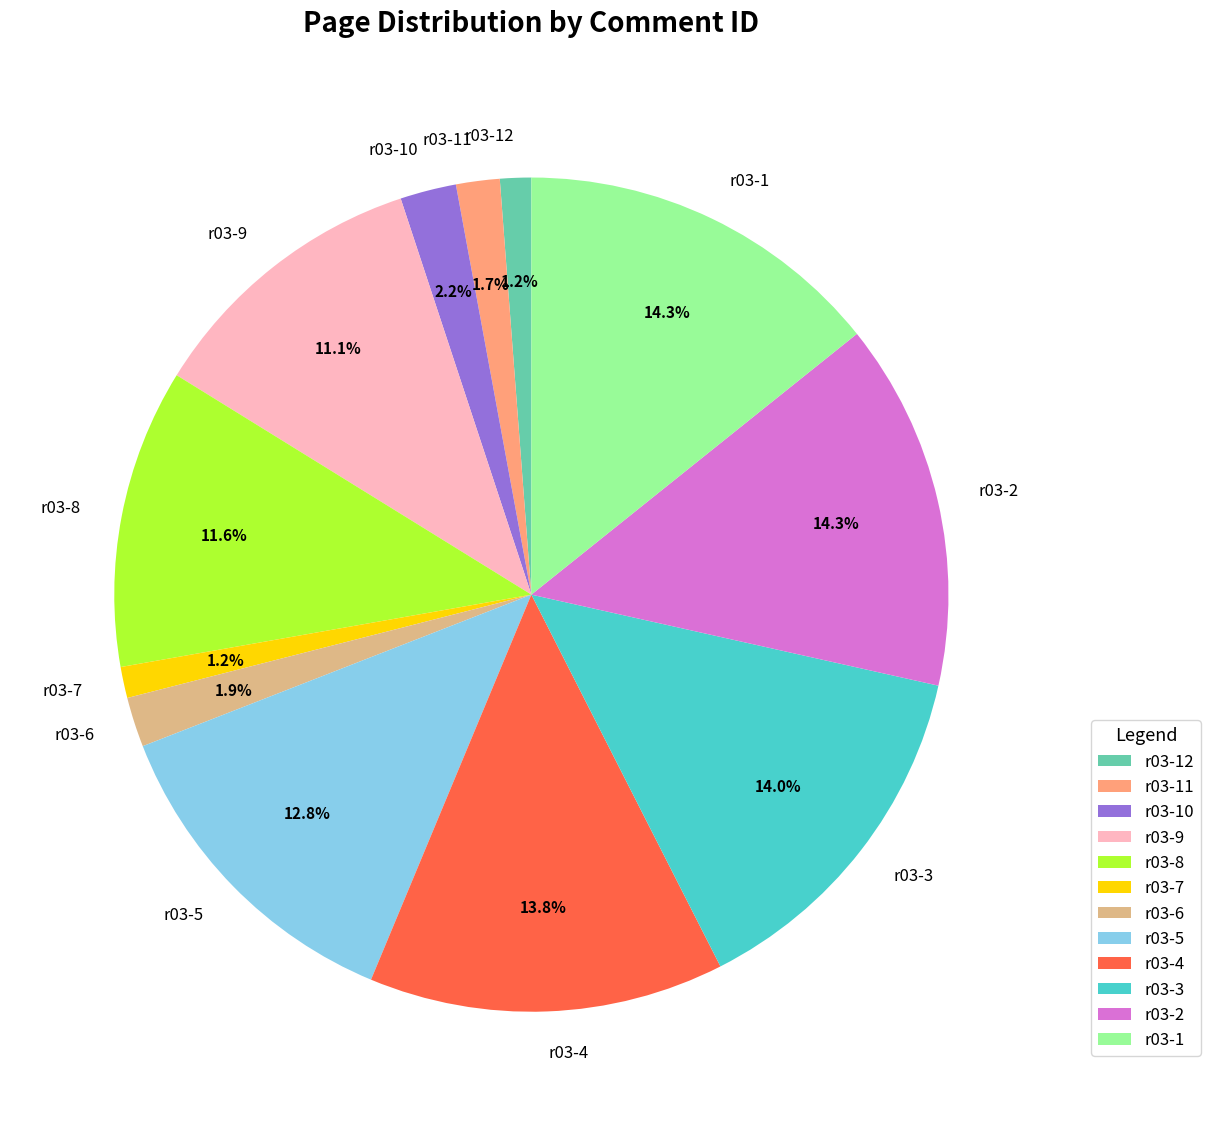

Is there a majority slice in this chart?

No